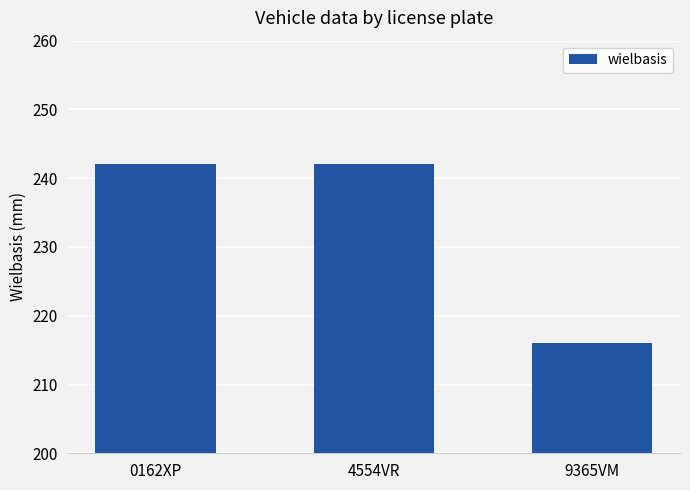

Count the number of data series in this chart.

1